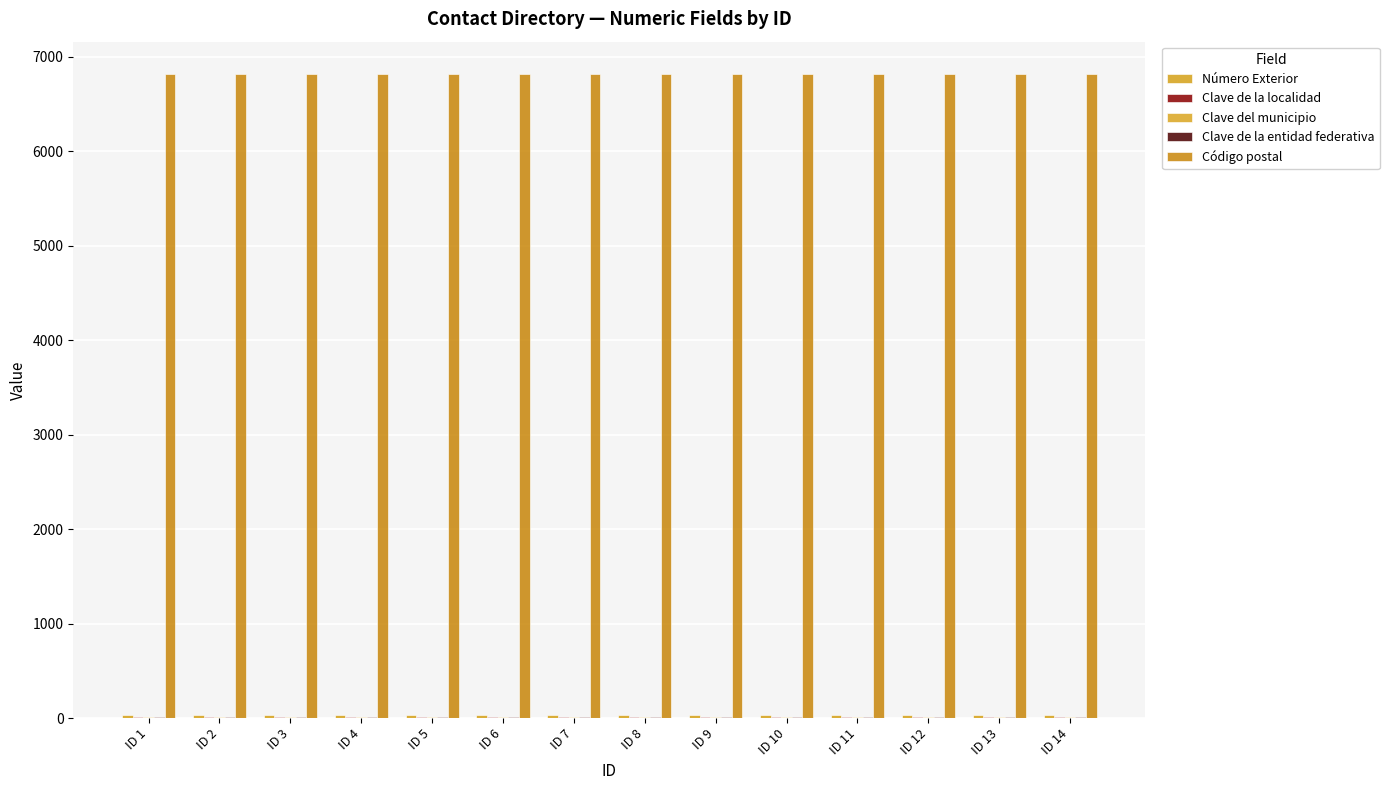

How many data points does each series have?

14